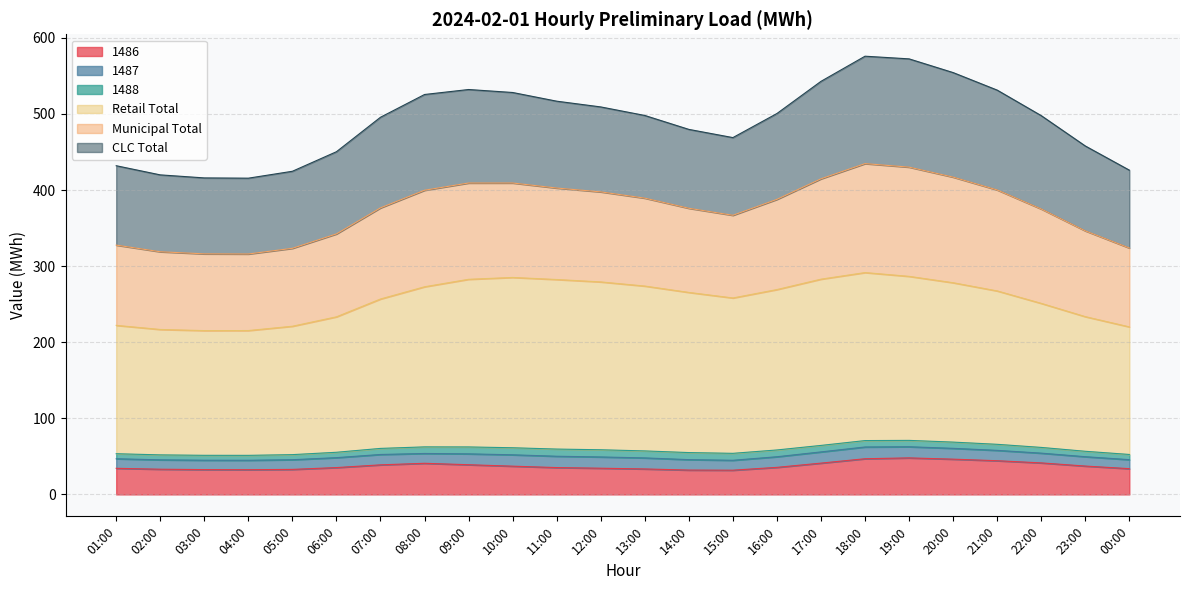

What is the label of the 9th point from the left?

09:00